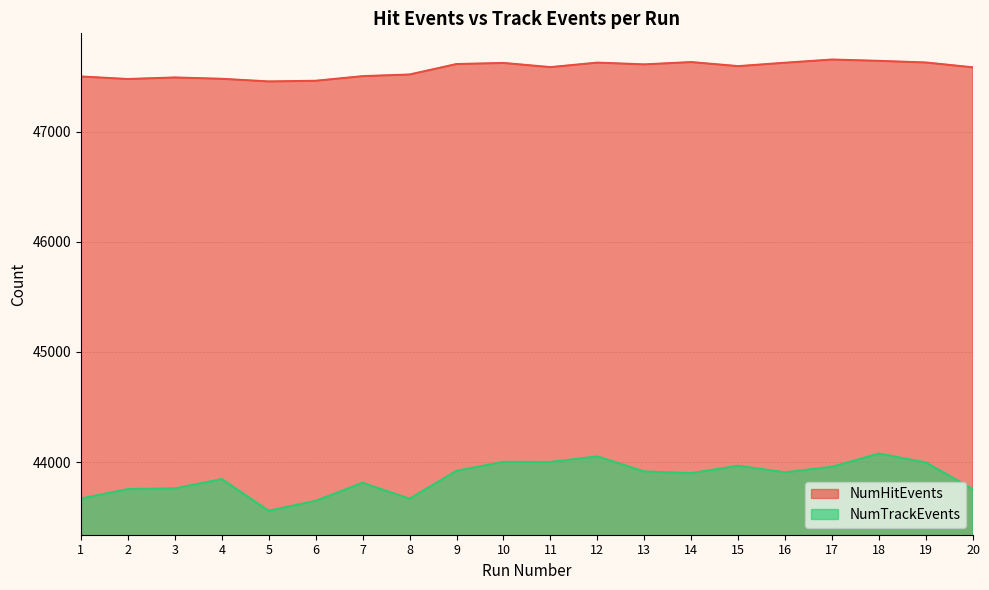

Where is NumHitEvents nearest to the value 47557?

20